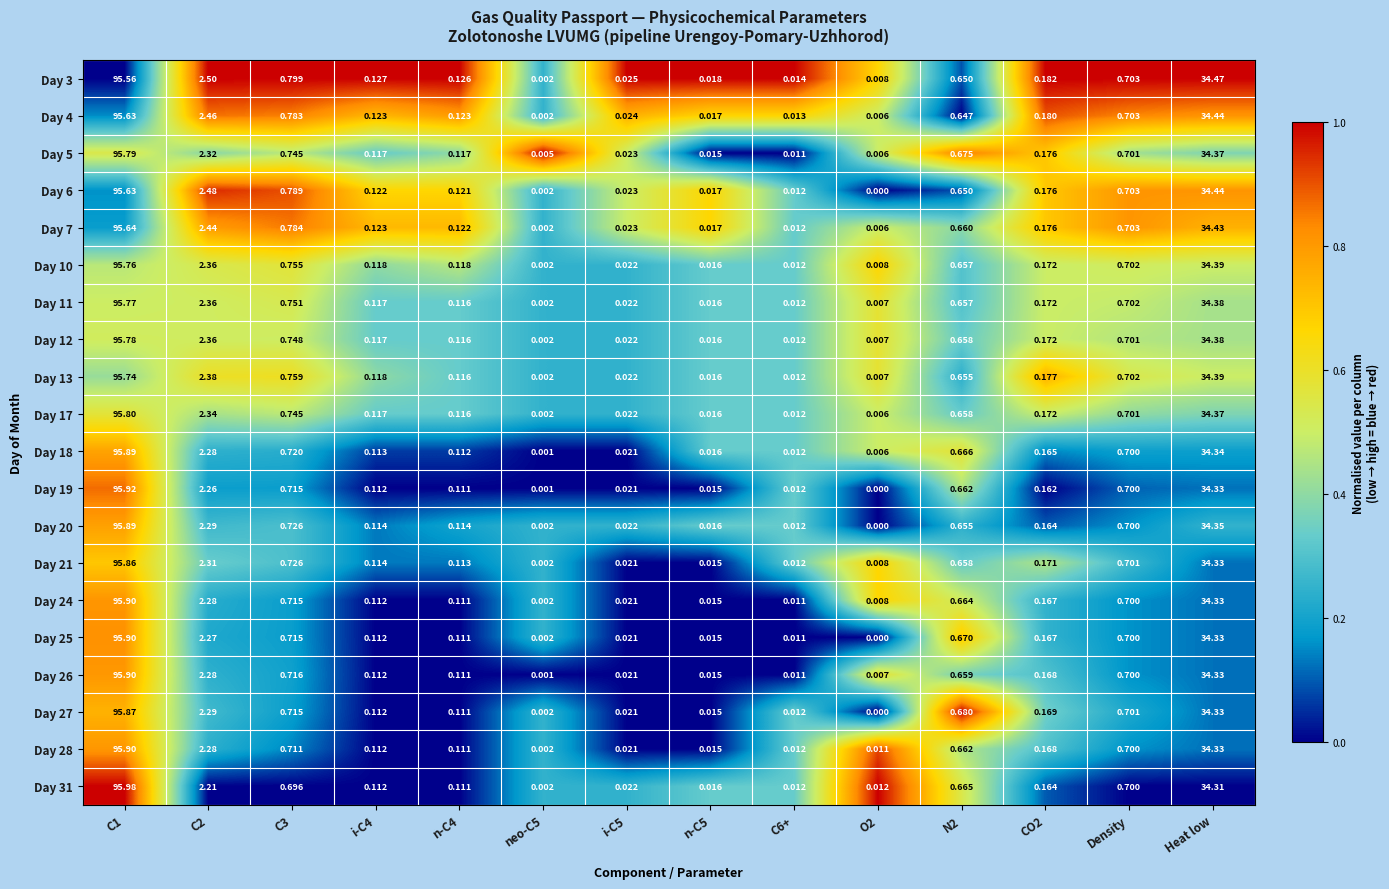

At which label is Day 4 closest to 47?

Heat low